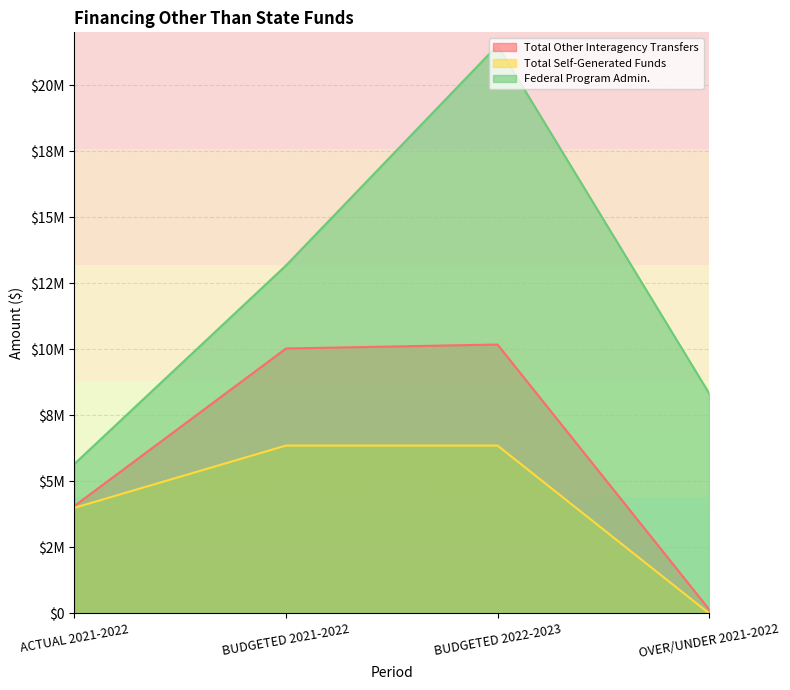

What is the spread (max minus min) of values at ACTUAL 2021-2022?

1663750